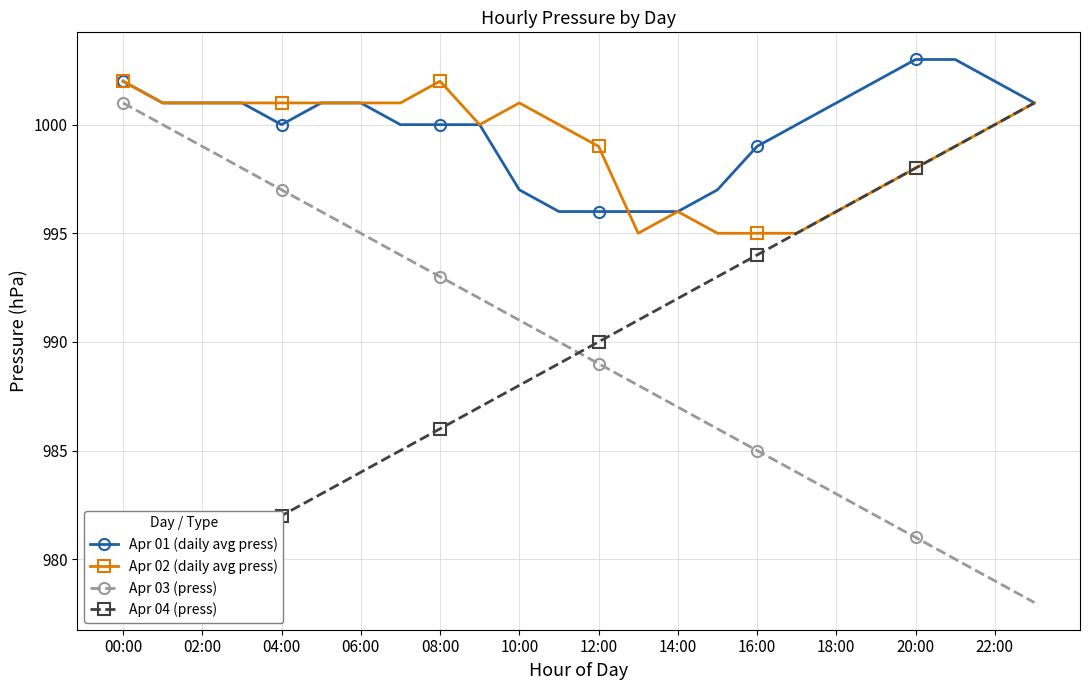

What is the minimum value for Apr 04 (press)?

978